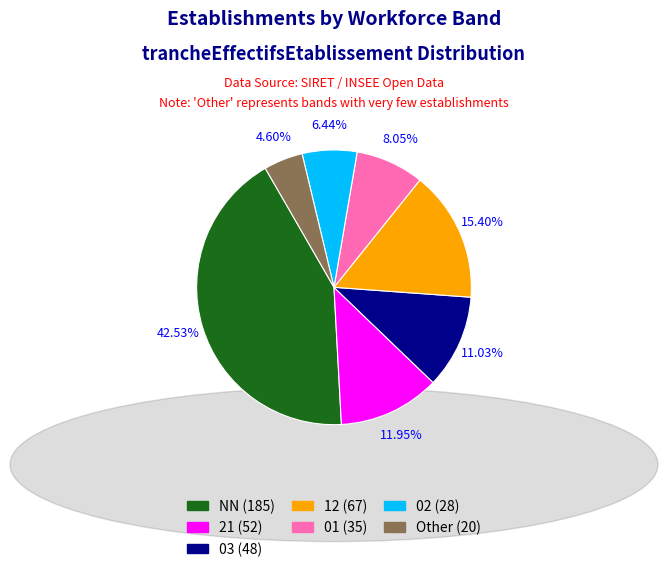

Which slice is the largest?

NN